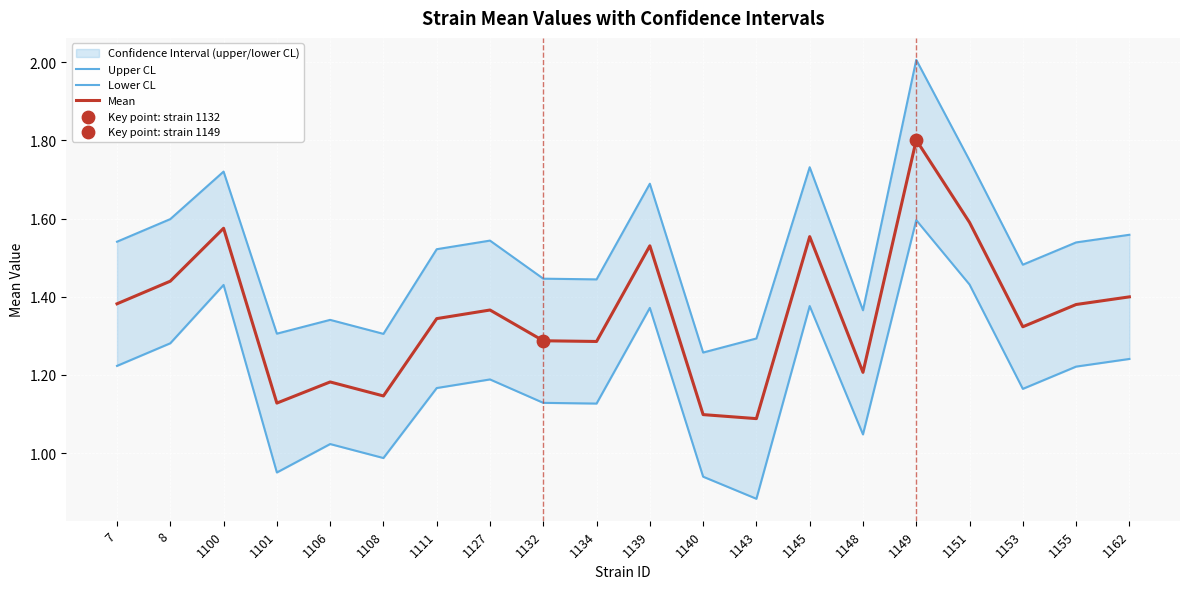

Which series reaches the minimum Y coordinate?

Lower CL